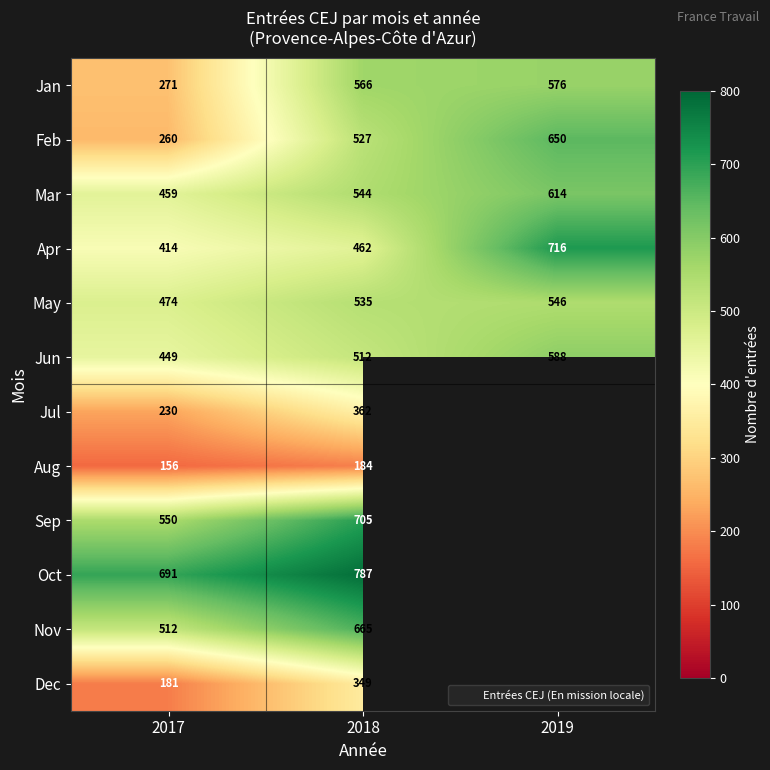

Is it true that Sep equals 705.0 at 2018?

True